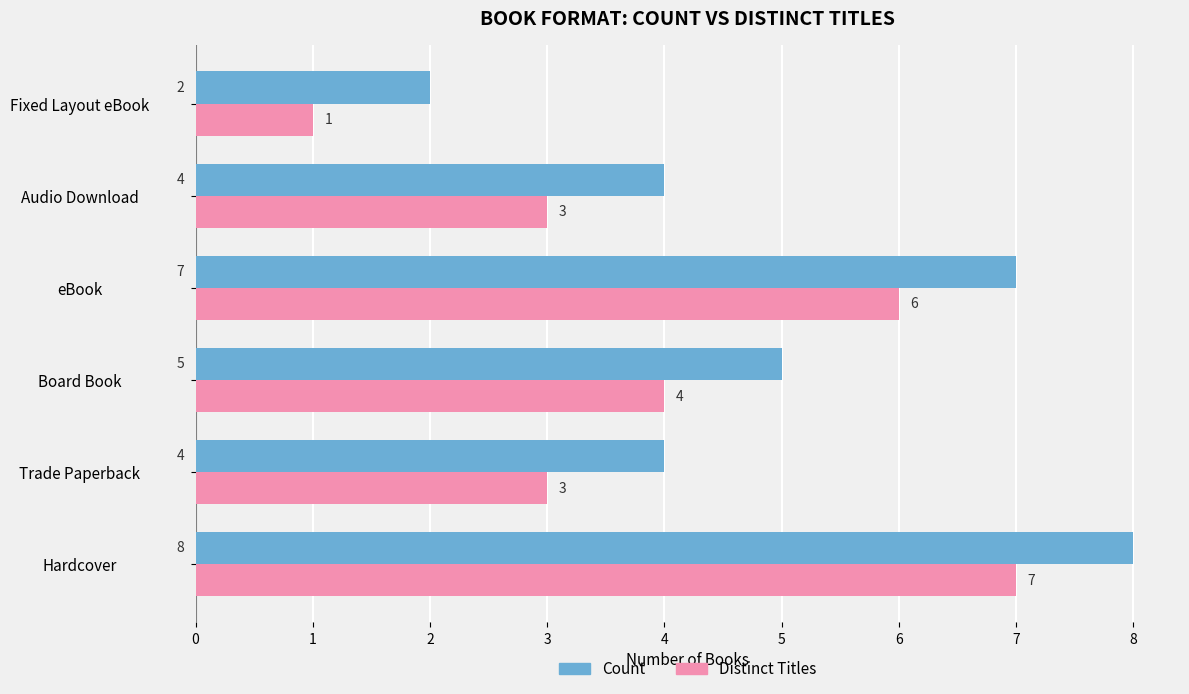

How many values in the Distinct Titles series are below 4?

3